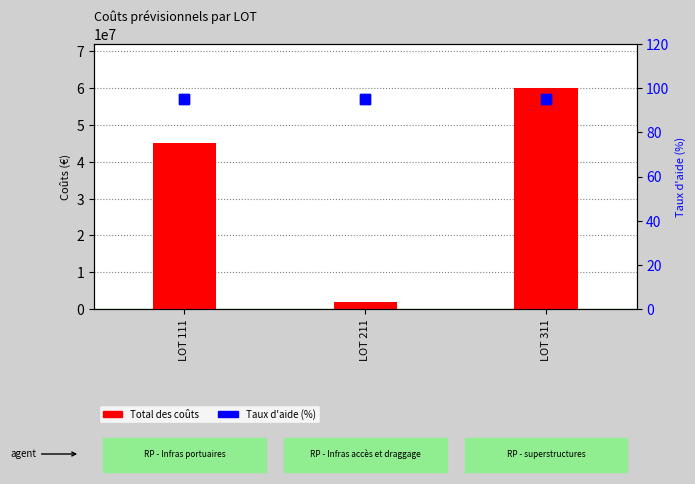

At how many categories does at least one series exceed 9453237?

2